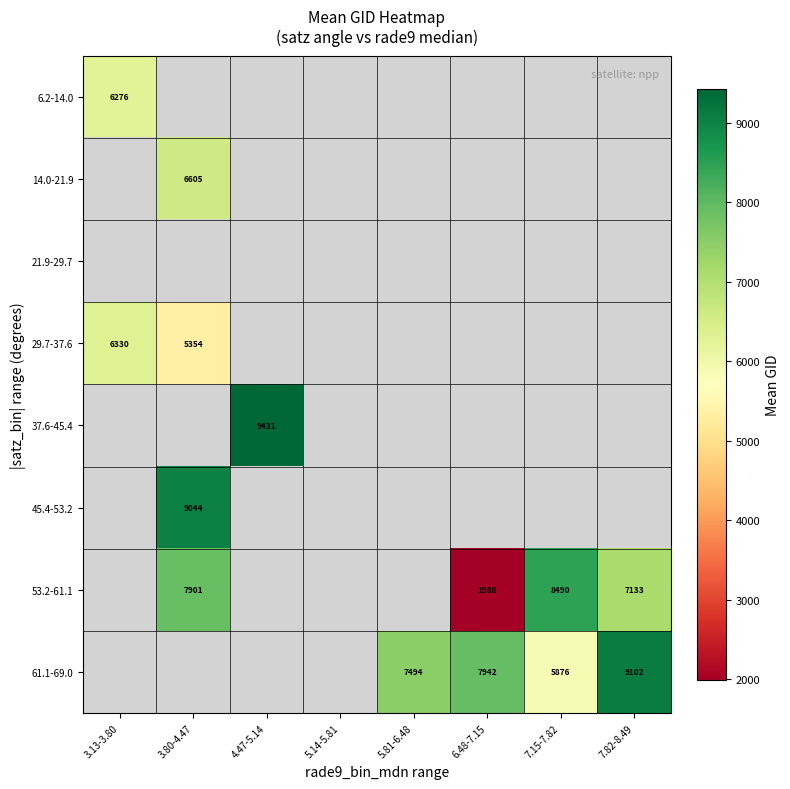

The value of 53.2-61.1 at 6.48-7.15 is 1988.0. True or false?

True